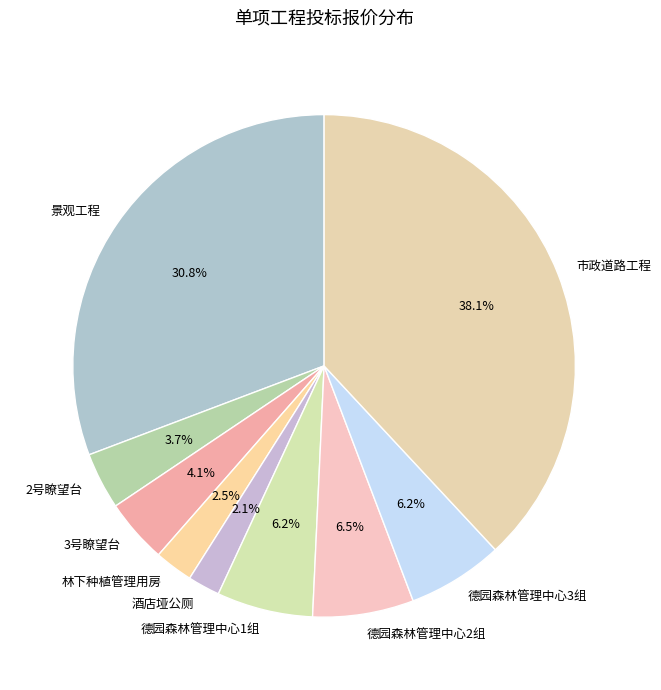

What percentage is the 市政道路工程 slice, to the nearest percent?

38%